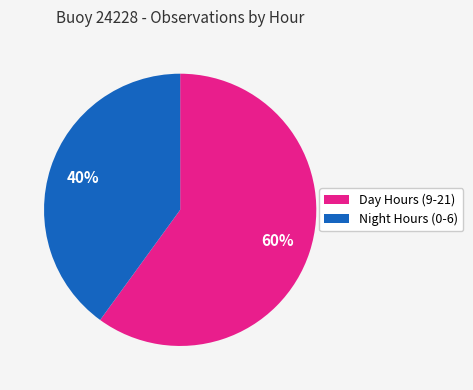

To the nearest percent, what is the difference between the largest and smallest slice percentages?

20%